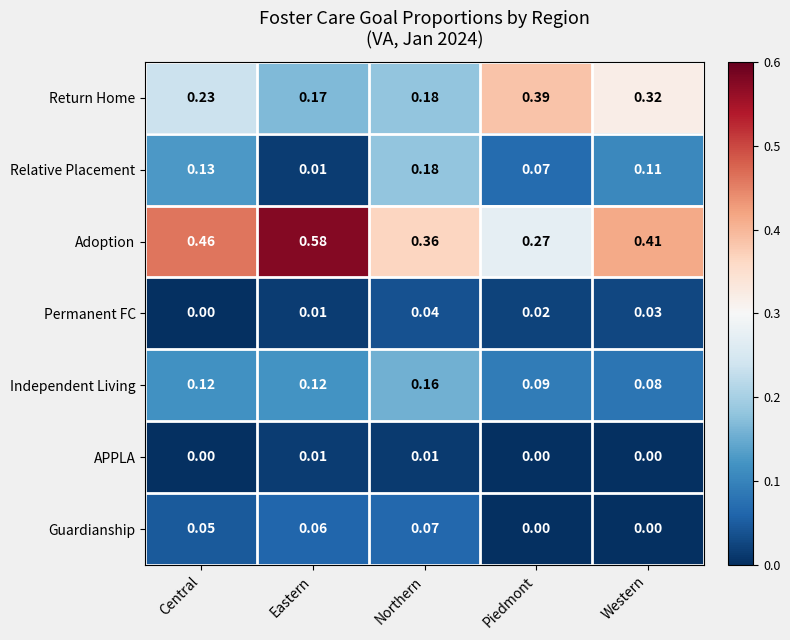

Which category has the highest value across all series?

Eastern